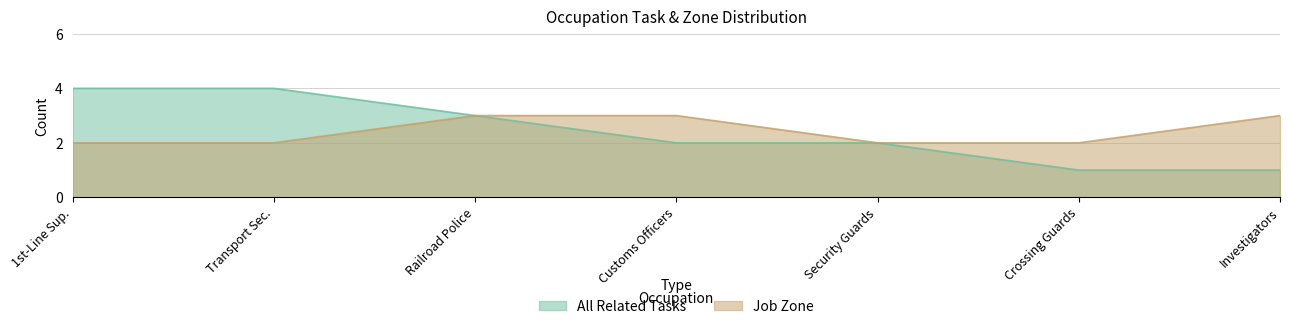

At how many categories does at least one series exceed 1?

7